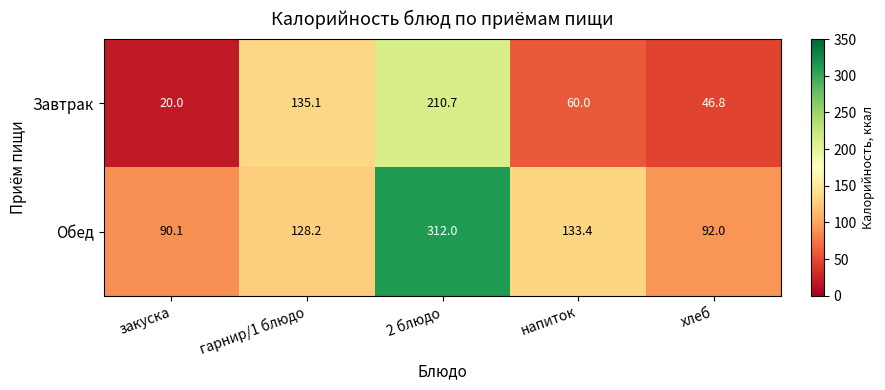

Which label corresponds to the largest value in the chart?

2 блюдо